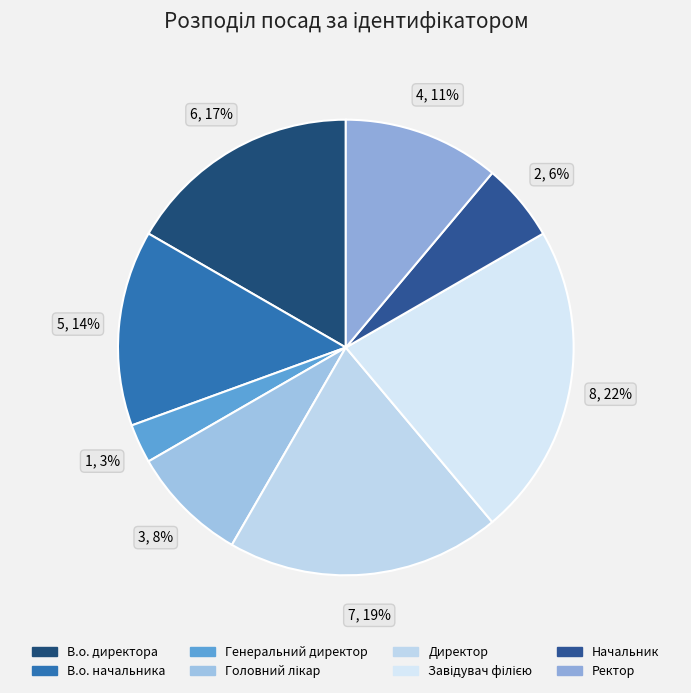

How many slices are in this pie chart?

8